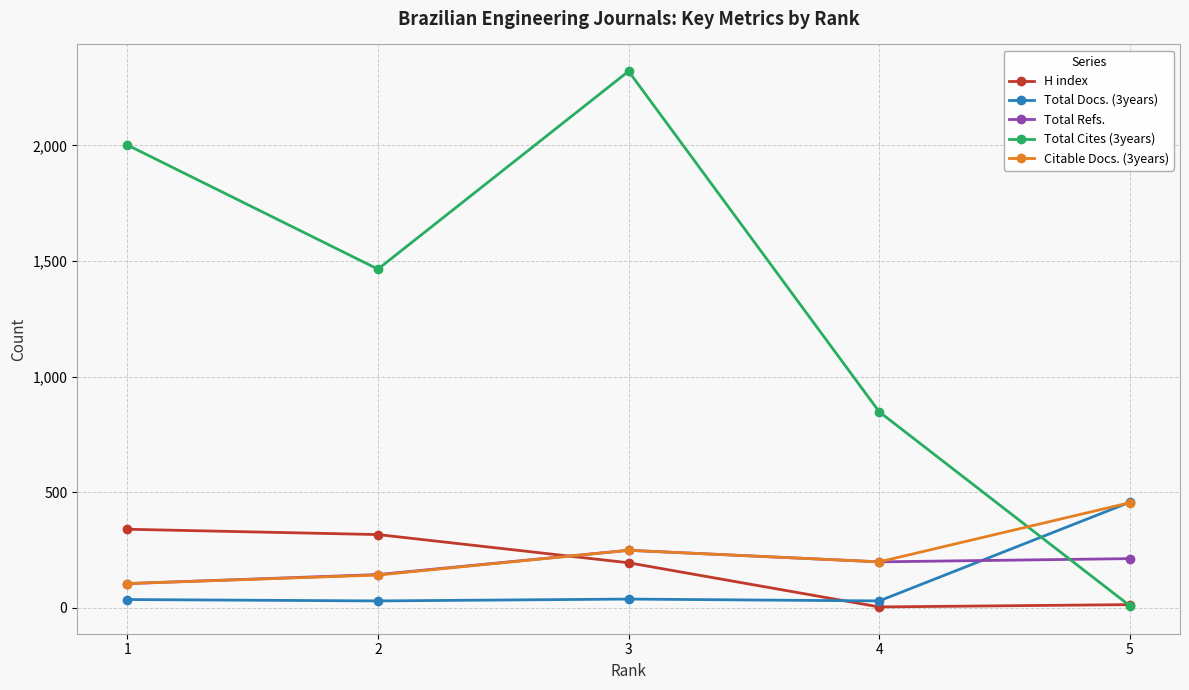

At how many categories does at least one series exceed 786?

4